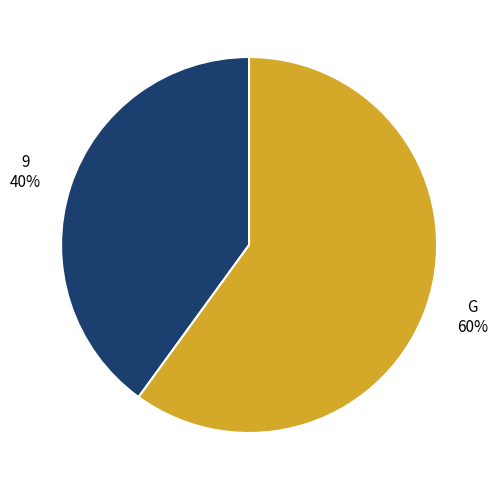

Is there a majority slice in this chart?

Yes